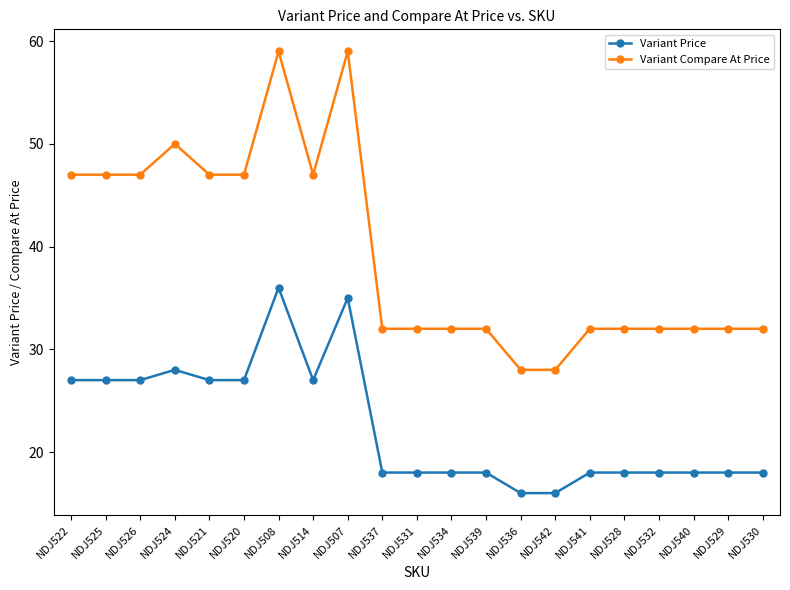

Count the number of data series in this chart.

2